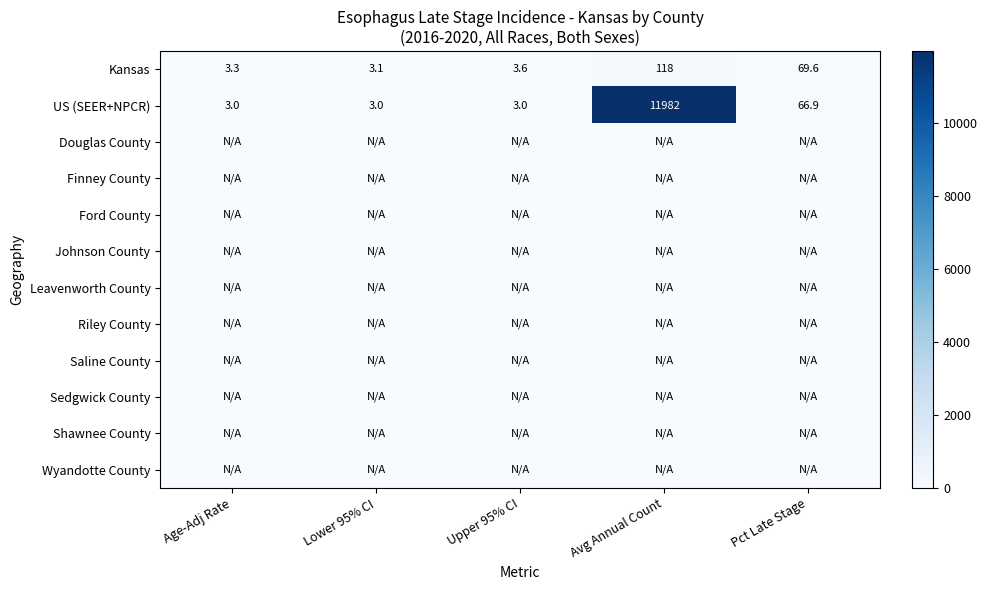

Is it true that Kansas equals 194.3 at Avg Annual Count?

False